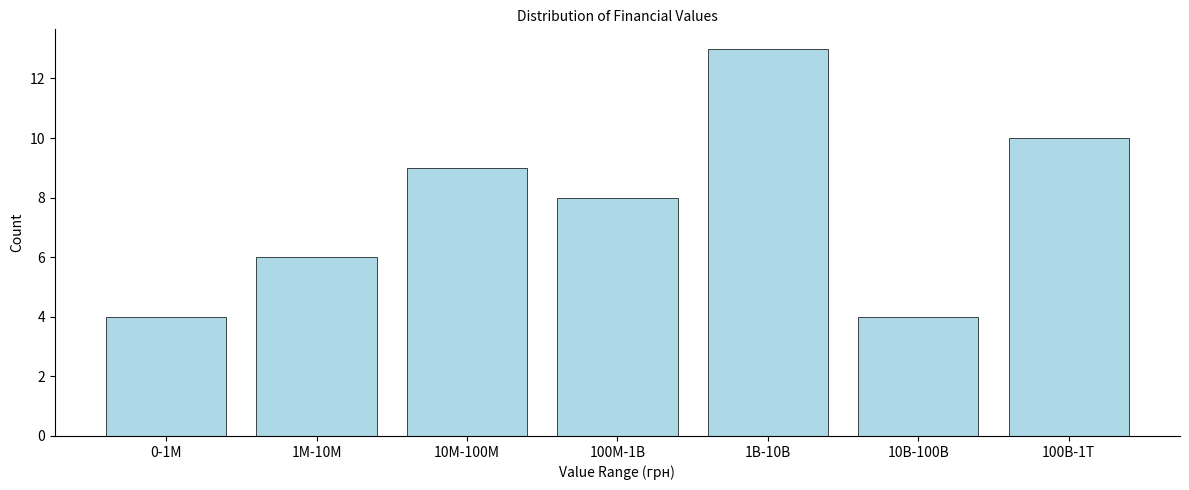

Reading right to left, list all the values displayed in this chart.

100B-1T=10	10B-100B=4	1B-10B=13	100M-1B=8	10M-100M=9	1M-10M=6	0-1M=4